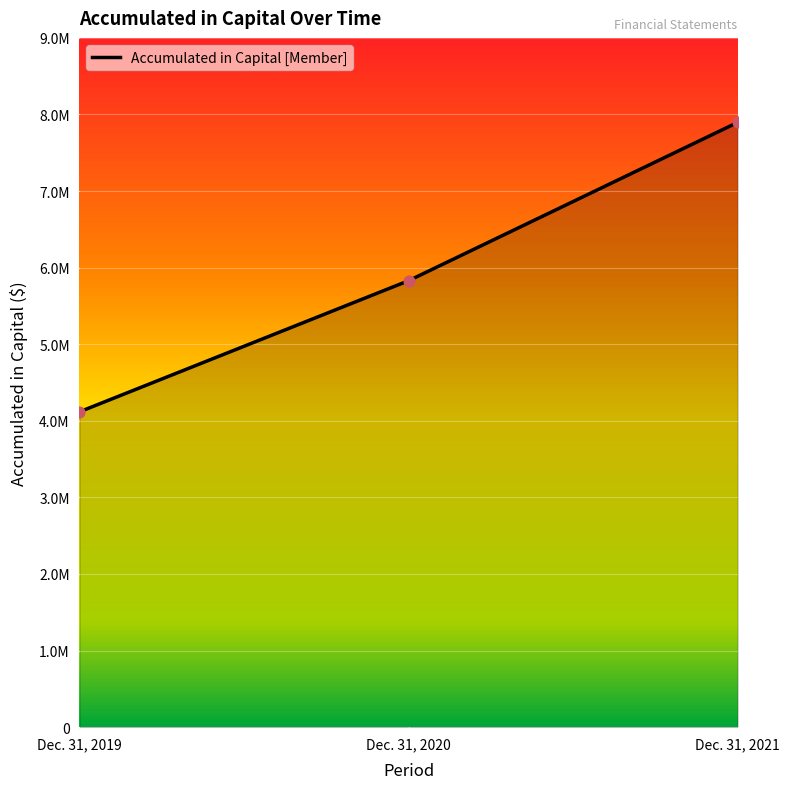

Which has a higher value, Dec. 31, 2021 or Dec. 31, 2019?

Dec. 31, 2021